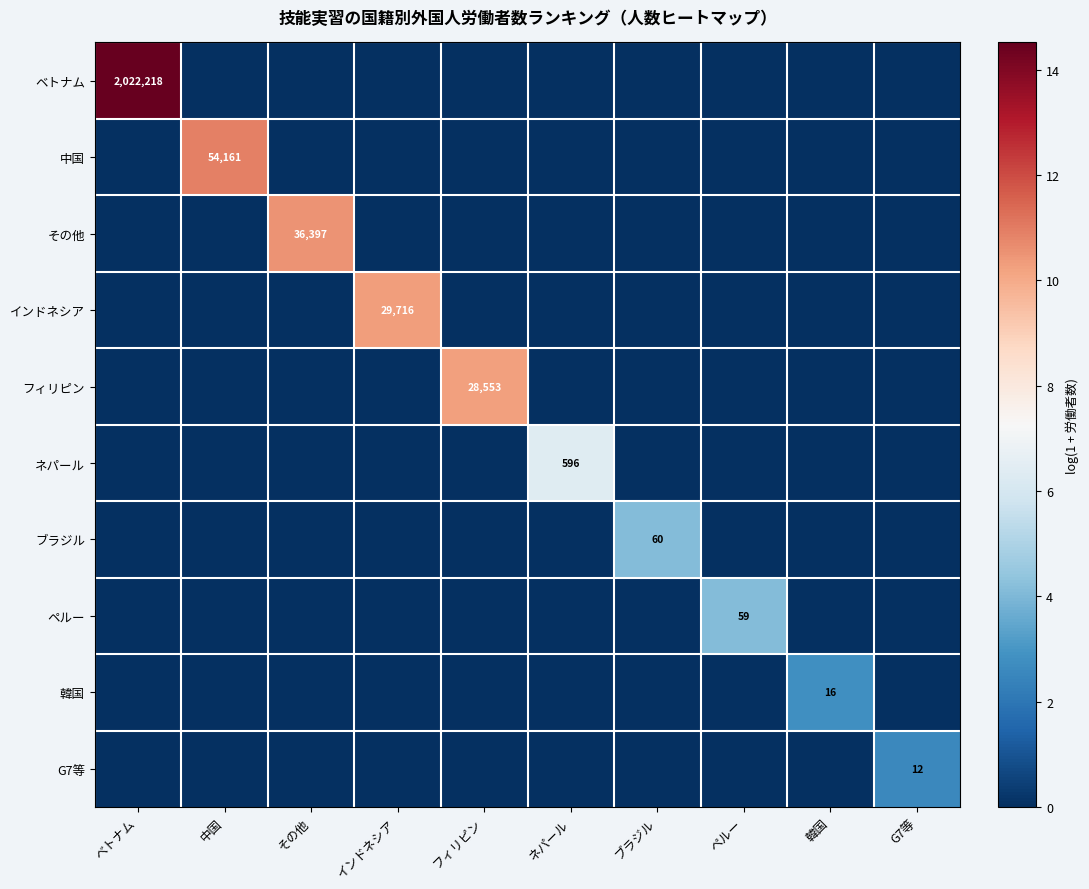

The value of ネパール at ネパール is 307. True or false?

False